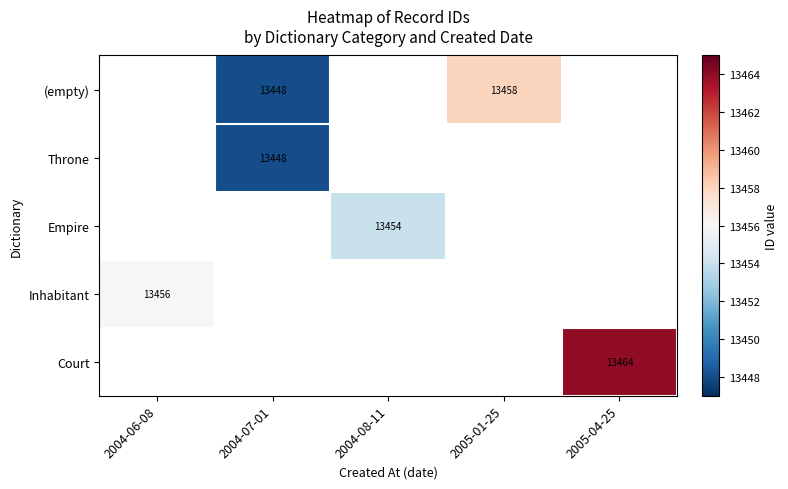

Is it true that (empty) equals 13458.0 at 2005-01-25?

True